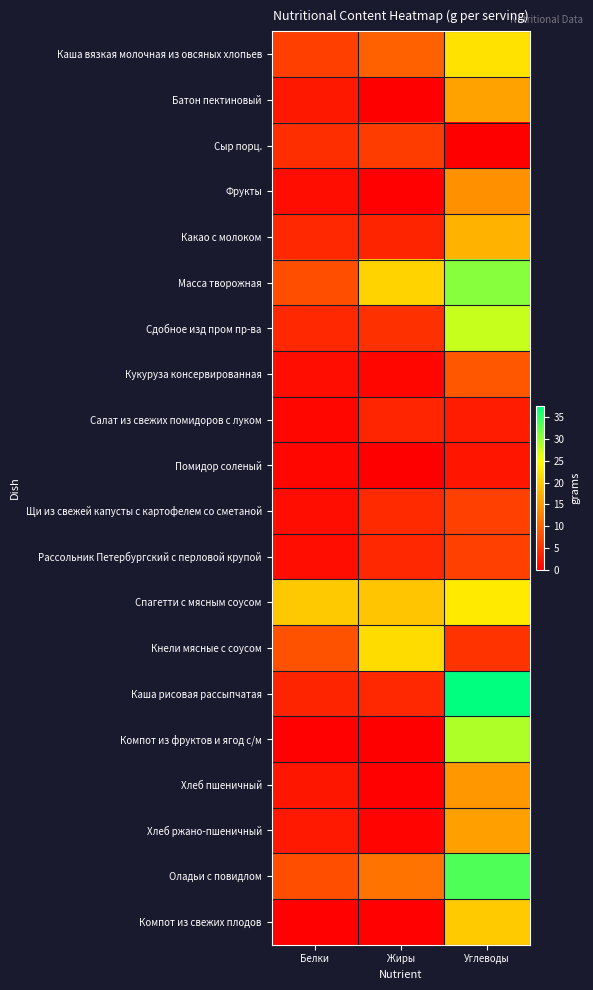

Reading left to right, what are all the values shown in this chart?

Каша вязкая молочная из овсяных хлопьев: Белки=6.2	Жиры=9.6	Углеводы=22.2
Батон пектиновый: Белки=2.4	Жиры=0.1	Углеводы=15.9
Сыр порц.: Белки=4.6	Жиры=5.9	Углеводы=0.0
Фрукты: Белки=1.4	Жиры=0.2	Углеводы=14.3
Какао с молоком: Белки=4.1	Жиры=3.5	Углеводы=17.6
Масса творожная: Белки=7.7	Жиры=20.7	Углеводы=30.8
Сдобное изд пром пр-ва: Белки=4.0	Жиры=4.7	Углеводы=27.8
Кукуруза консервированная: Белки=1.4	Жиры=0.7	Углеводы=8.6
Салат из свежих помидоров с луком: Белки=0.7	Жиры=3.7	Углеводы=2.8
Помидор соленый: Белки=0.7	Жиры=0.1	Углеводы=2.1
Щи из свежей капусты с картофелем со сметаной: Белки=1.4	Жиры=4.2	Углеводы=6.4
Рассольник Петербургский с перловой крупой: Белки=1.4	Жиры=4.0	Углеводы=6.4
Спагетти с мясным соусом: Белки=19.7	Жиры=19.4	Углеводы=23.0
Кнели мясные с соусом: Белки=8.2	Жиры=21.6	Углеводы=5.1
Каша рисовая рассыпчатая: Белки=3.6	Жиры=4.0	Углеводы=37.5
Компот из фруктов и ягод с/м: Белки=0.3	Жиры=0.1	Углеводы=28.9
Хлеб пшеничный: Белки=2.3	Жиры=0.2	Углеводы=14.8
Хлеб ржано-пшеничный: Белки=2.6	Жиры=0.5	Углеводы=15.8
Оладьи с повидлом: Белки=7.7	Жиры=11.3	Углеводы=33.5
Компот из свежих плодов: Белки=0.2	Жиры=0.2	Углеводы=19.9